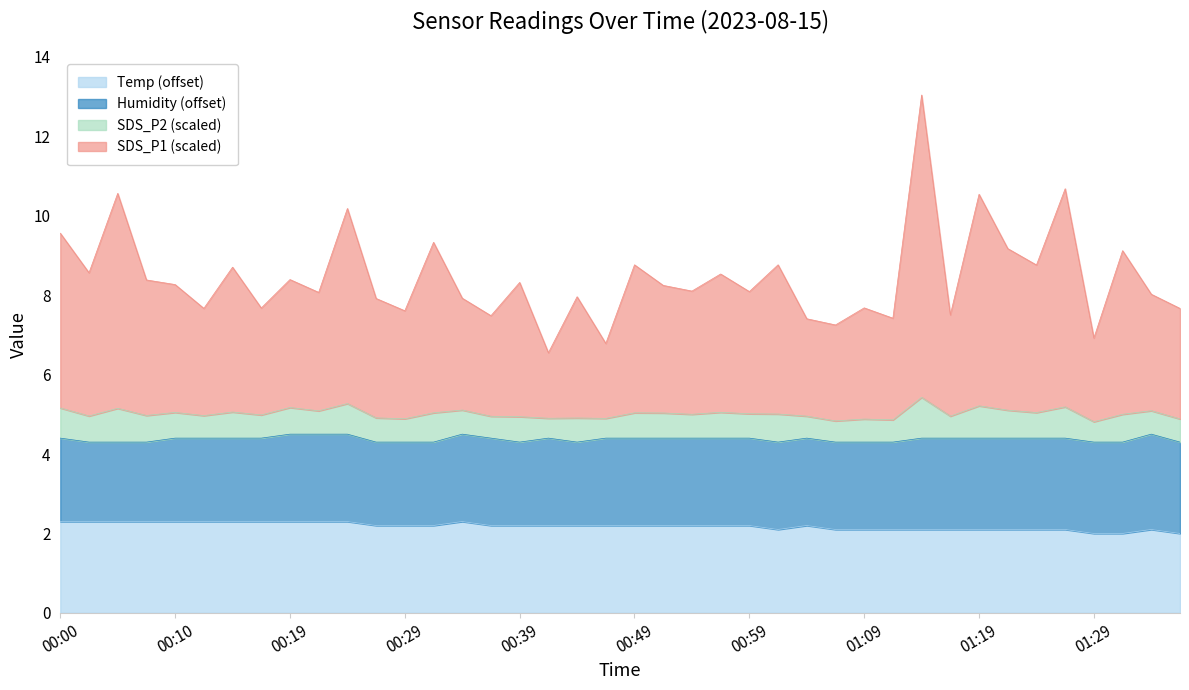

At which category is the sum across all series the highest?

01:14